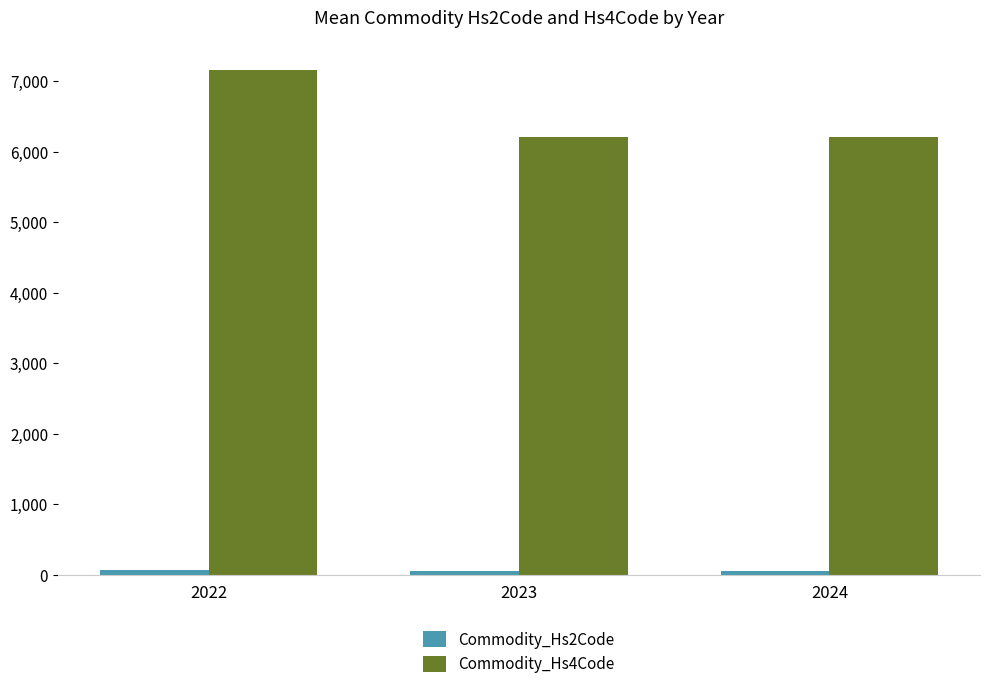

Which series has the largest total across all categories?

Commodity_Hs4Code